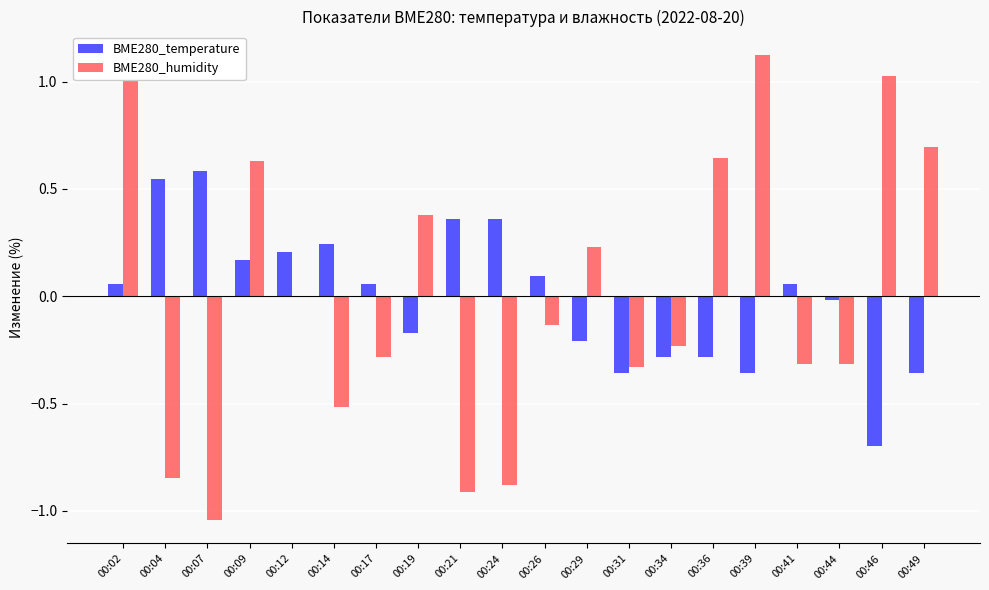

The value of BME280_temperature at 00:41 is 0.1. True or false?

True